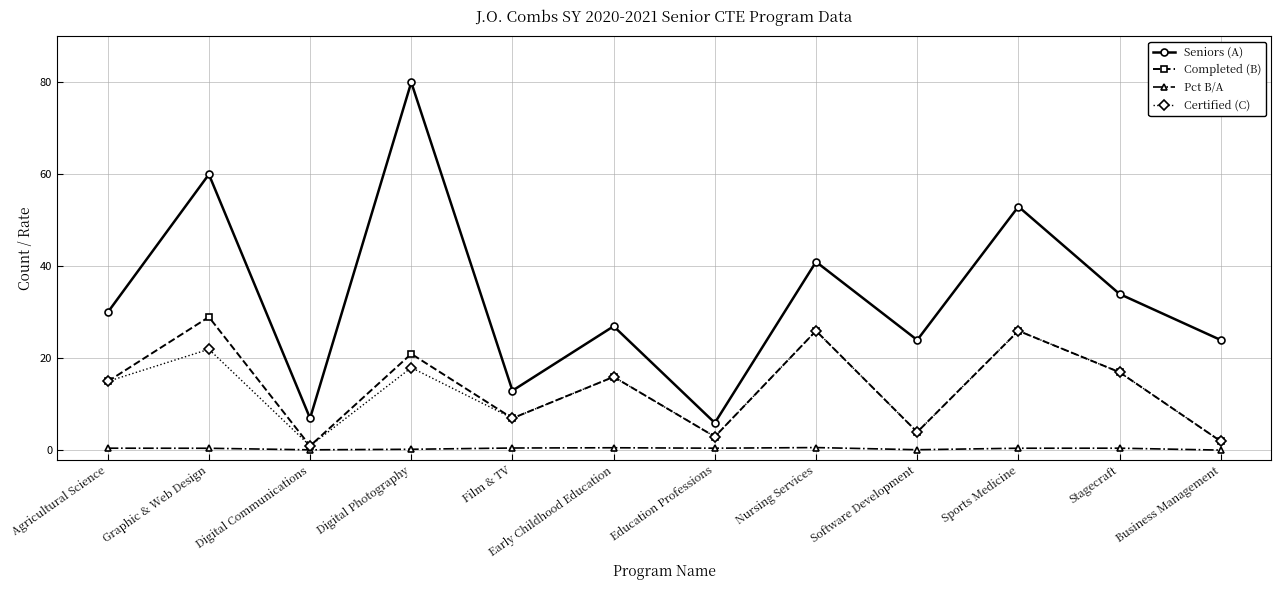

Is the value of Pct B/A at Film & TV greater than the value of Certified (C) at Graphic & Web Design?

No